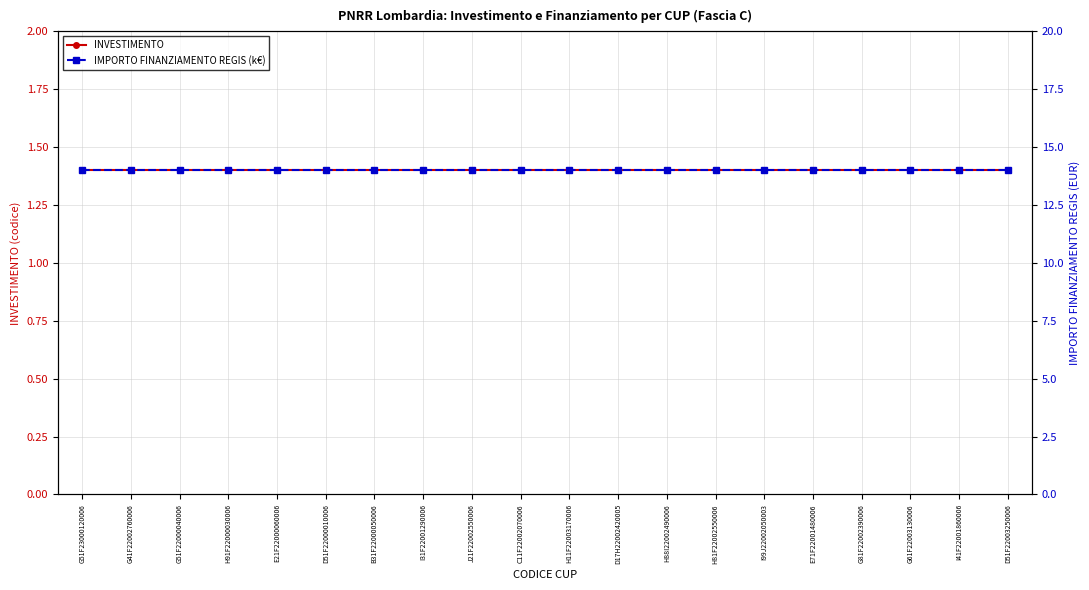

What value does the IMPORTO FINANZIAMENTO REGIS (k€) series have at G51F23000120006?

14.0